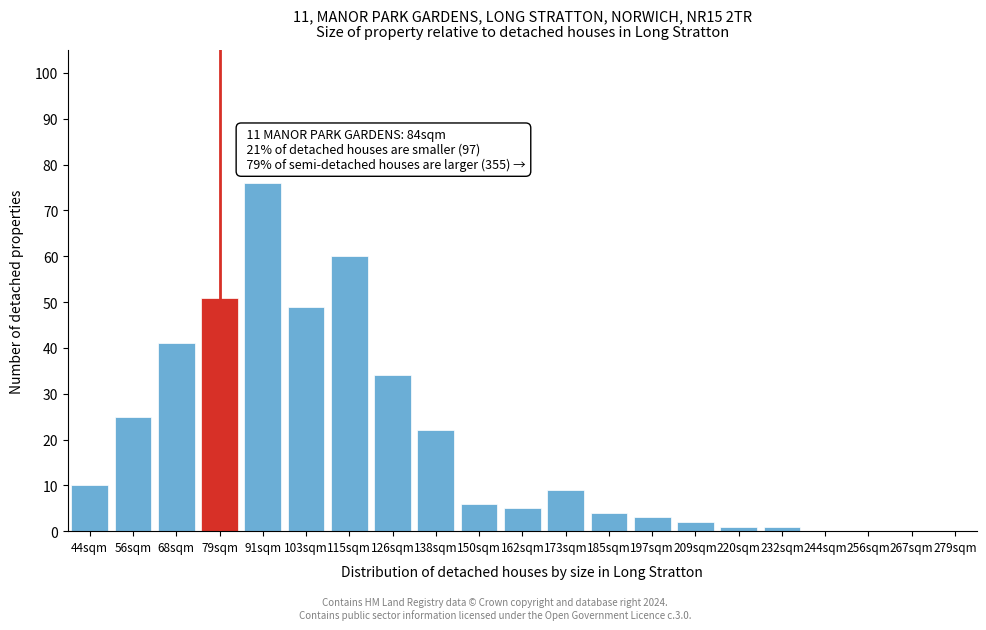

Reading left to right, list all the values displayed in this chart.

44sqm=10	56sqm=25	68sqm=41	79sqm=51	91sqm=76	103sqm=49	115sqm=60	126sqm=34	138sqm=22	150sqm=6	162sqm=5	173sqm=9	185sqm=4	197sqm=3	209sqm=2	220sqm=1	232sqm=1	244sqm=0	256sqm=0	267sqm=0	279sqm=0